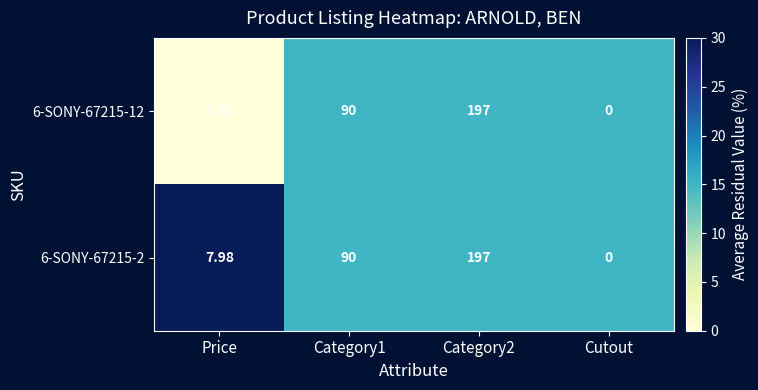

Which category has the lowest value in the 6-SONY-67215-2 series?

Cutout